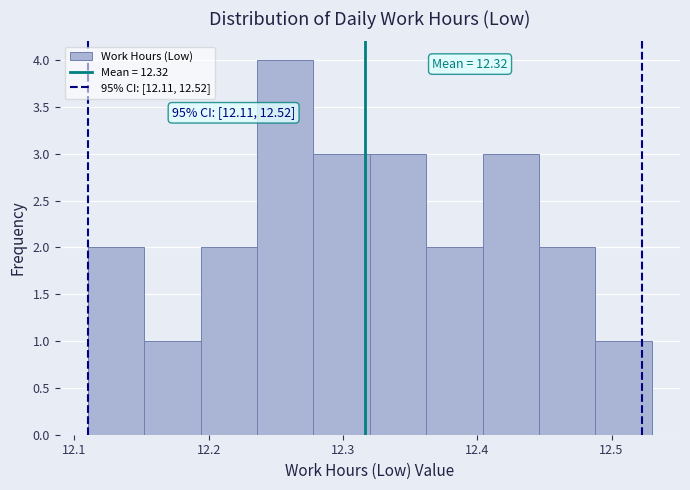

Which range on the x-axis has the tallest bar?

12.236 to 12.278